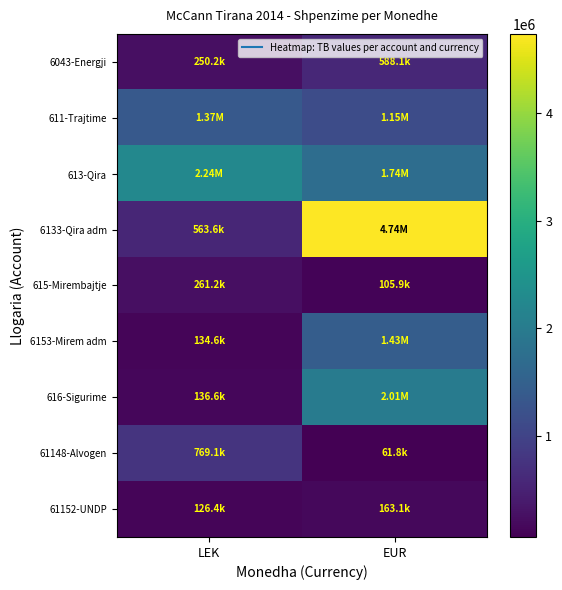

Rank the series at LEK from highest to lowest value.

613-Qira, 611-Trajtime, 61148-Alvogen, 6133-Qira adm, 615-Mirembajtje, 6043-Energji, 616-Sigurime, 6153-Mirem adm, 61152-UNDP